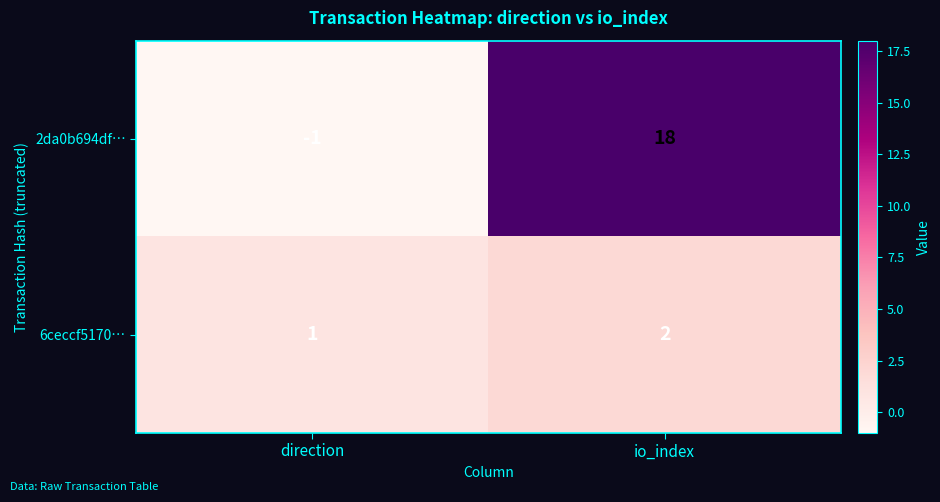

Which label corresponds to the largest value in the chart?

io_index